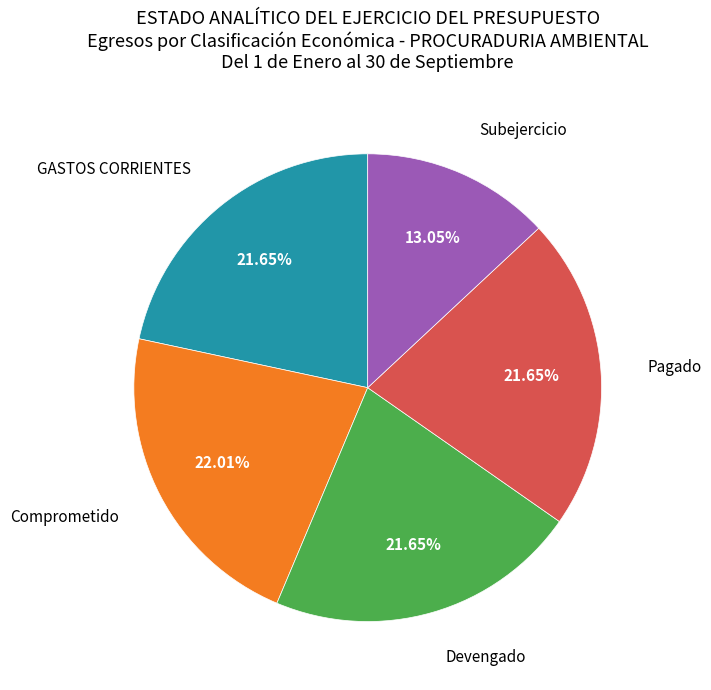

Is there any slice that represents more than half of the pie?

No